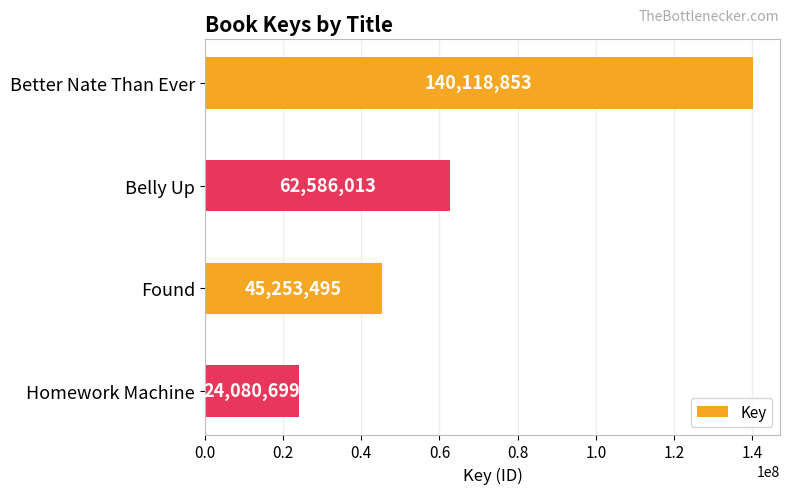

The chart shows a value of 26006750 at Found. True or false?

False